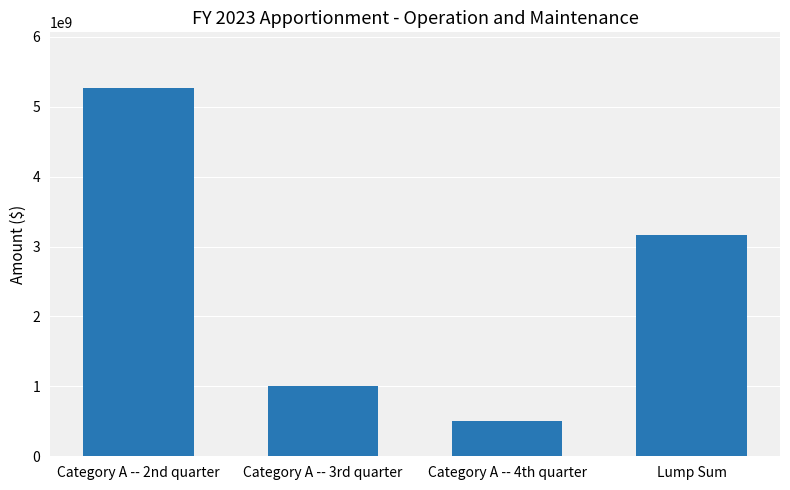

Which has a higher value, Lump Sum or Category A -- 4th quarter?

Lump Sum